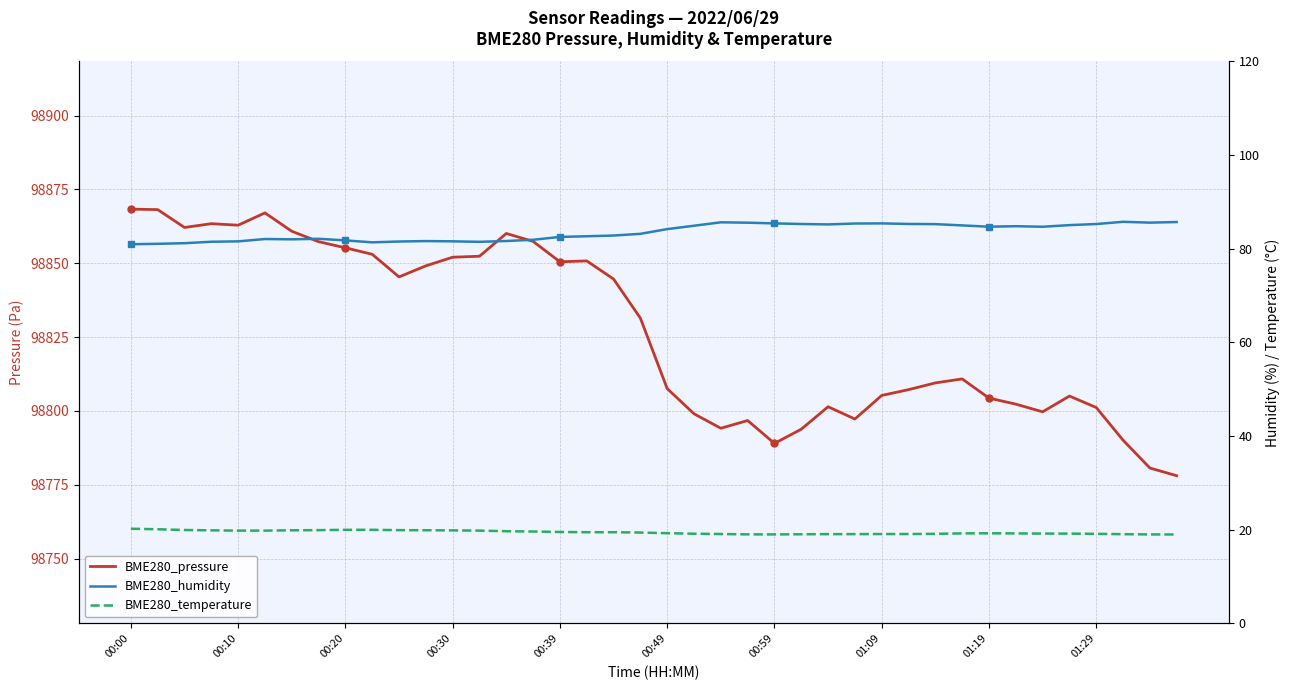

The BME280_humidity series shows 108.9 at 00:49. True or false?

False